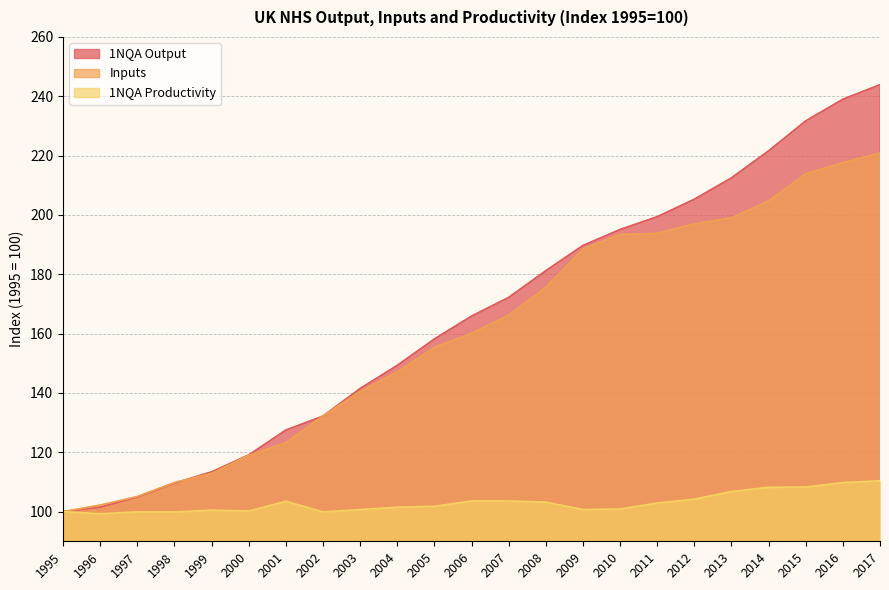

True or false: 1NQA Productivity and Inputs intersect in this chart.

False